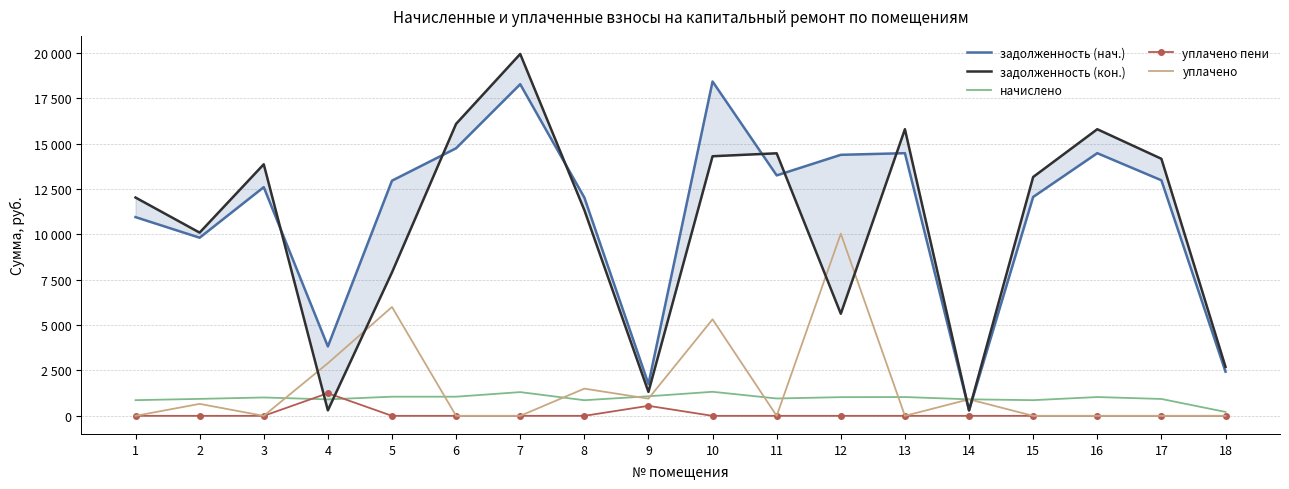

Rank the series by their maximum value, from highest to lowest.

задолженность (кон.), задолженность (нач.), уплачено, начислено, уплачено пени